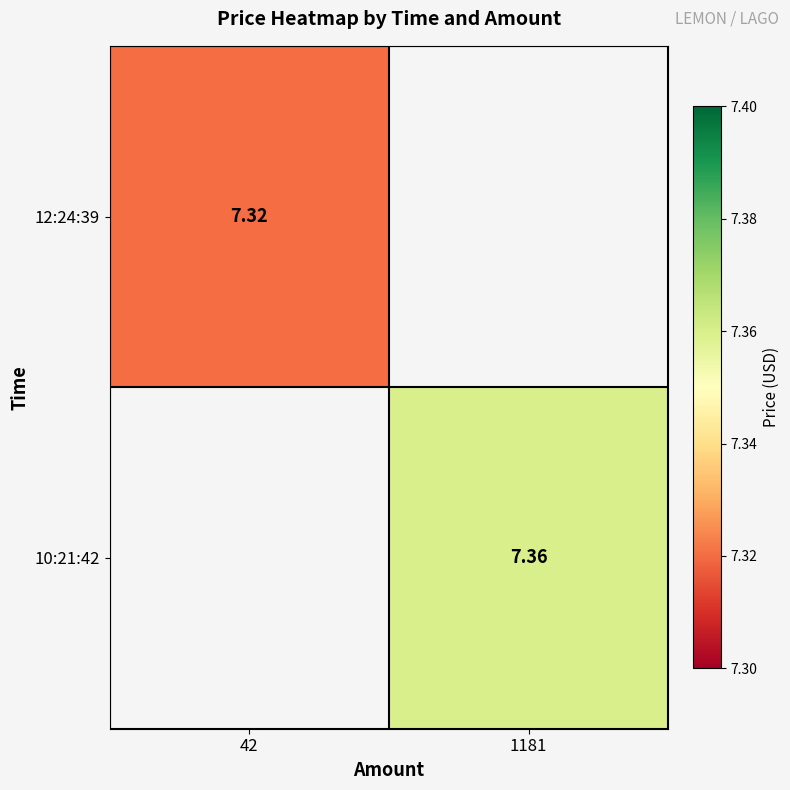

True or false: 12:24:39 has a value of 7.3 at 42.

True